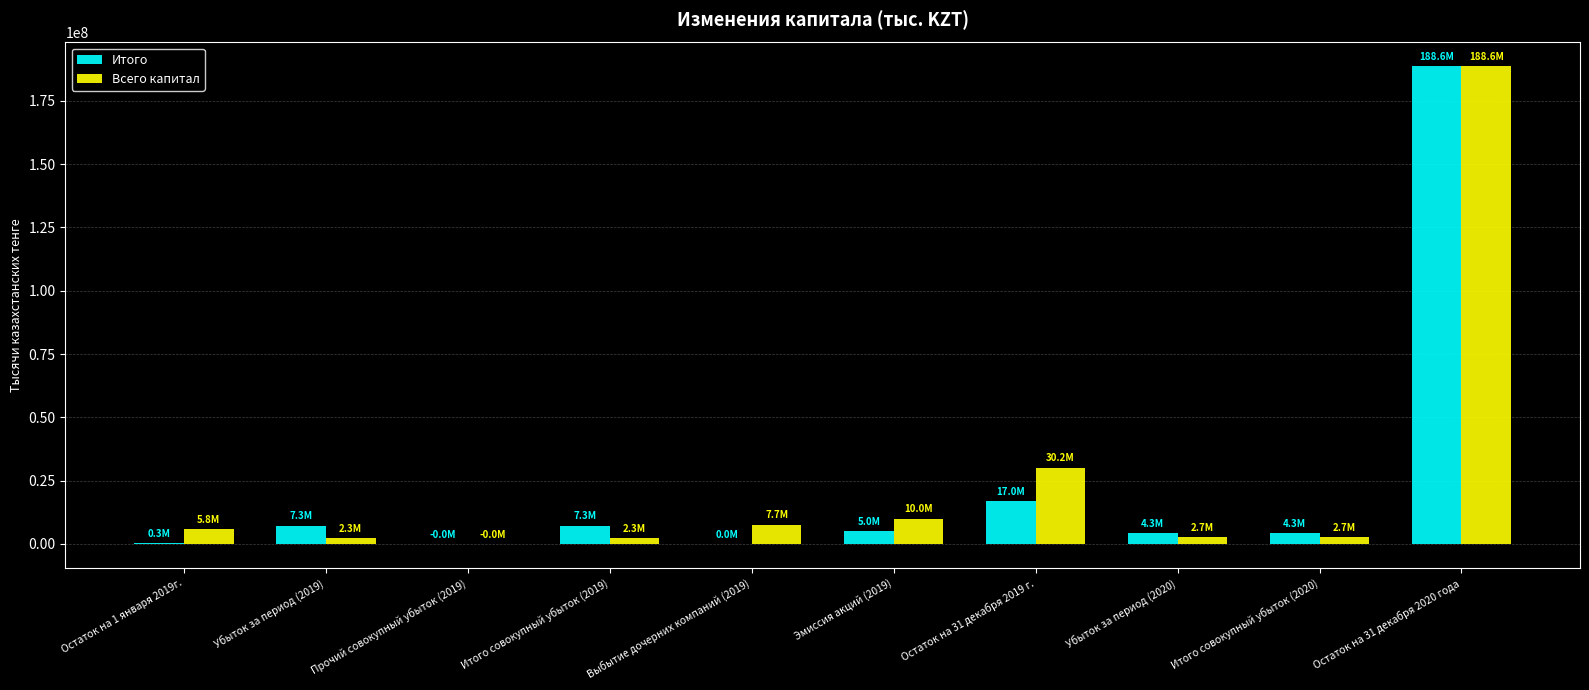

What is the total value across all series at Выбытие дочерних компаний (2019)?

7676935.0